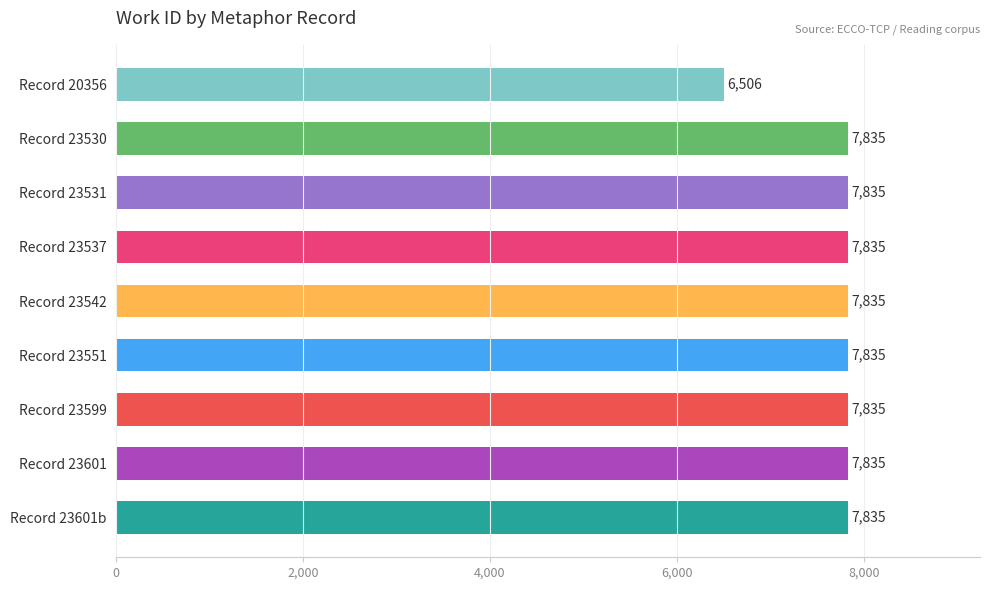

Reading top to bottom, extract all data points from this chart.

6506	7835	7835	7835	7835	7835	7835	7835	7835